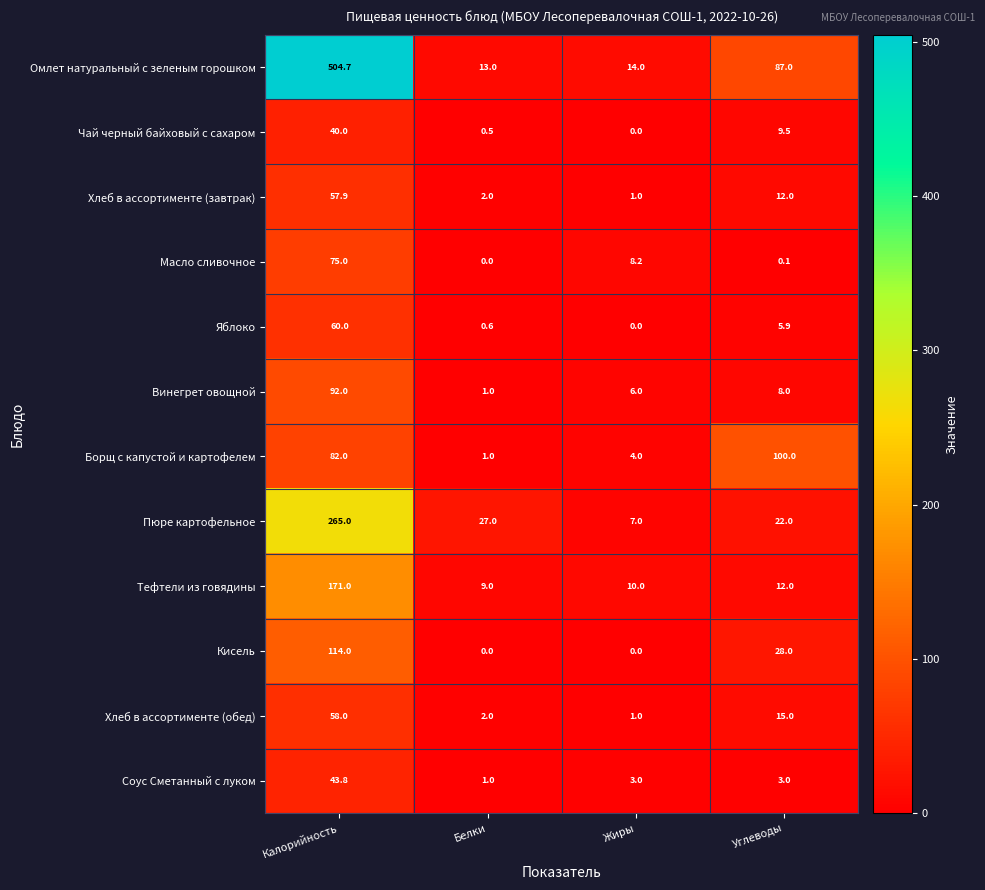

What is the total value across all series at Углеводы?

302.5